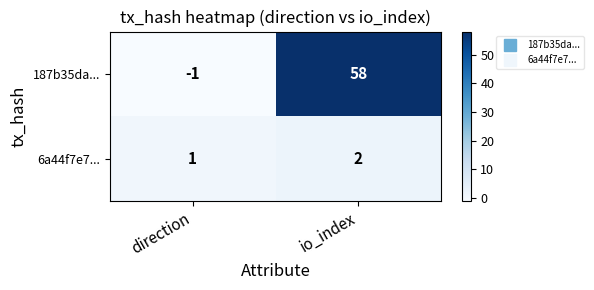

List the series in order of their overall mean, highest first.

187b35da..., 6a44f7e7...